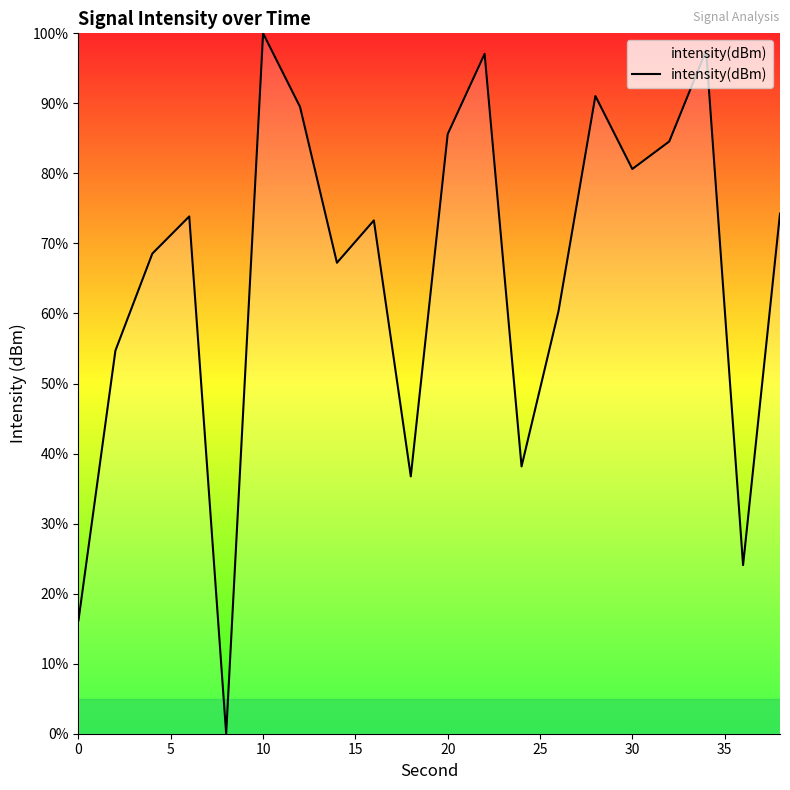

What is the greatest value displayed?

100.0